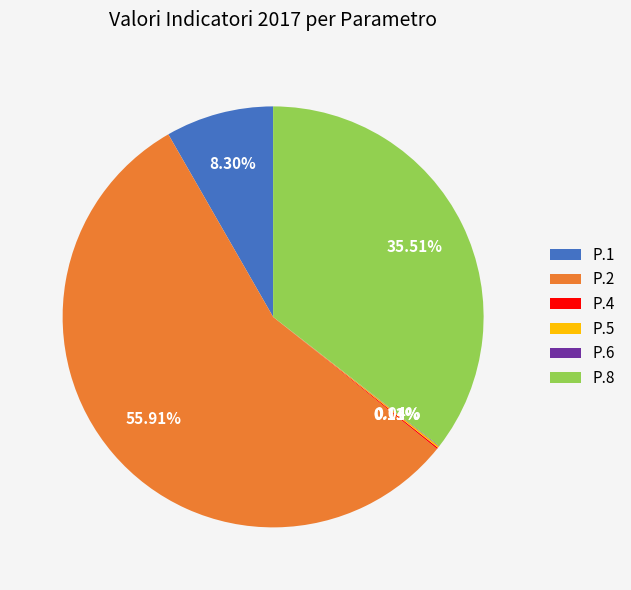

Approximately how many times larger is the value at P.8 compared to P.2?

0.6